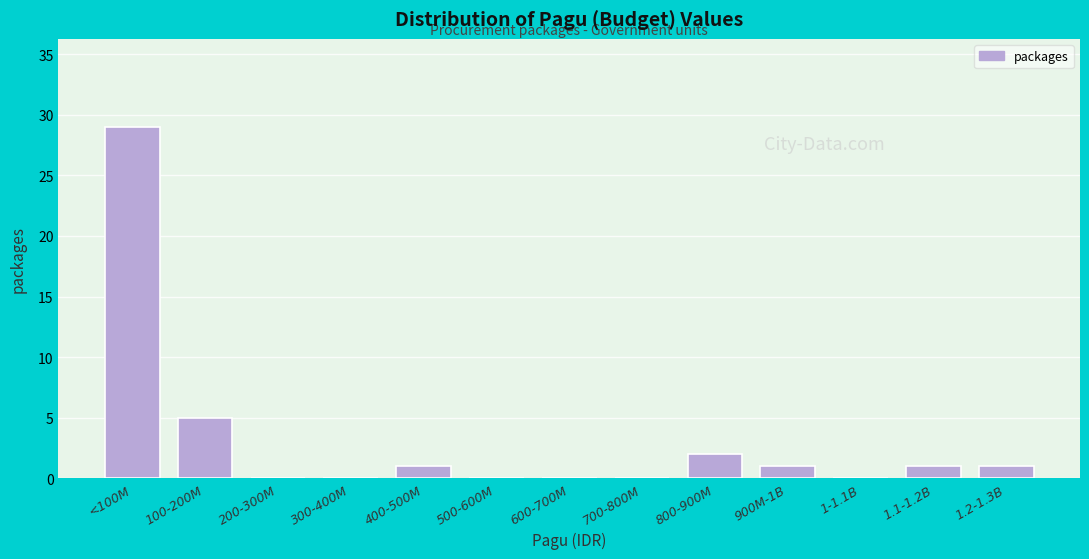

Reading left to right, transcribe all the data shown in this chart.

<100M=29	100-200M=5	200-300M=0	300-400M=0	400-500M=1	500-600M=0	600-700M=0	700-800M=0	800-900M=2	900M-1B=1	1-1.1B=0	1.1-1.2B=1	1.2-1.3B=1